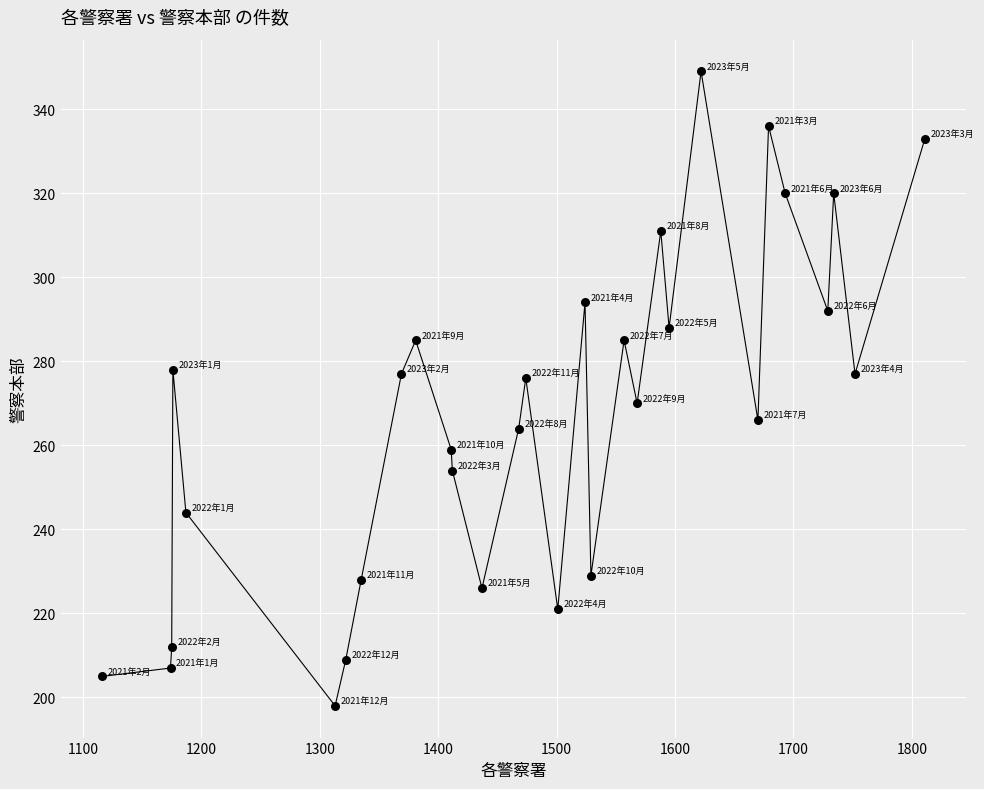

What is the range of Y values (max minus min)?

151